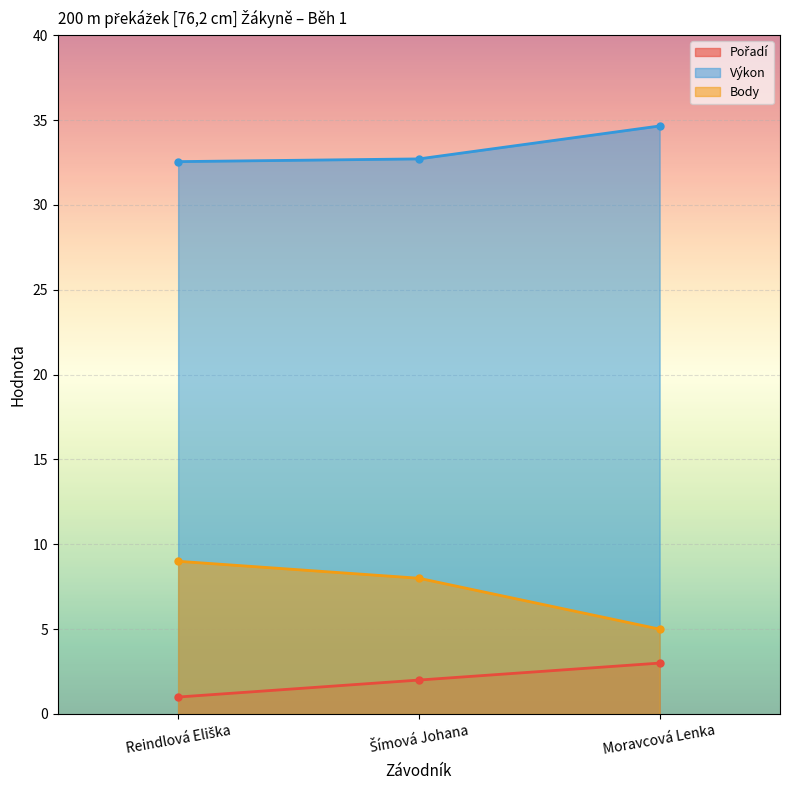

At which label is Pořadí closest to 2?

Šímová Johana